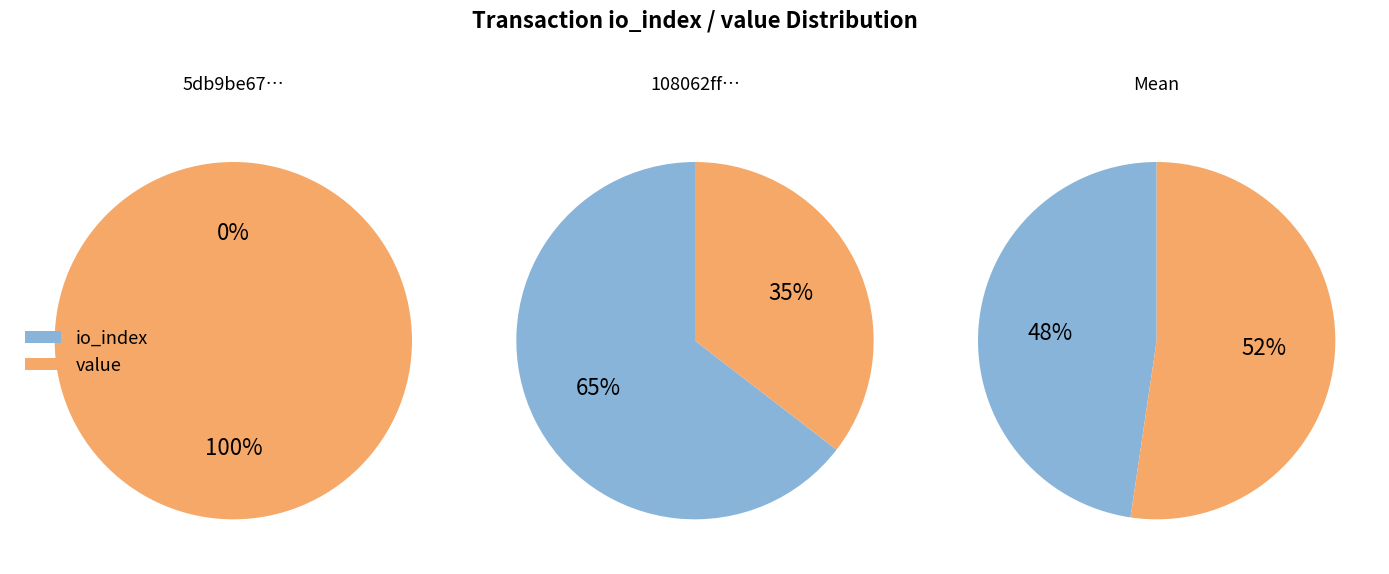

Do value and io_index together represent more than half of the pie?

Yes